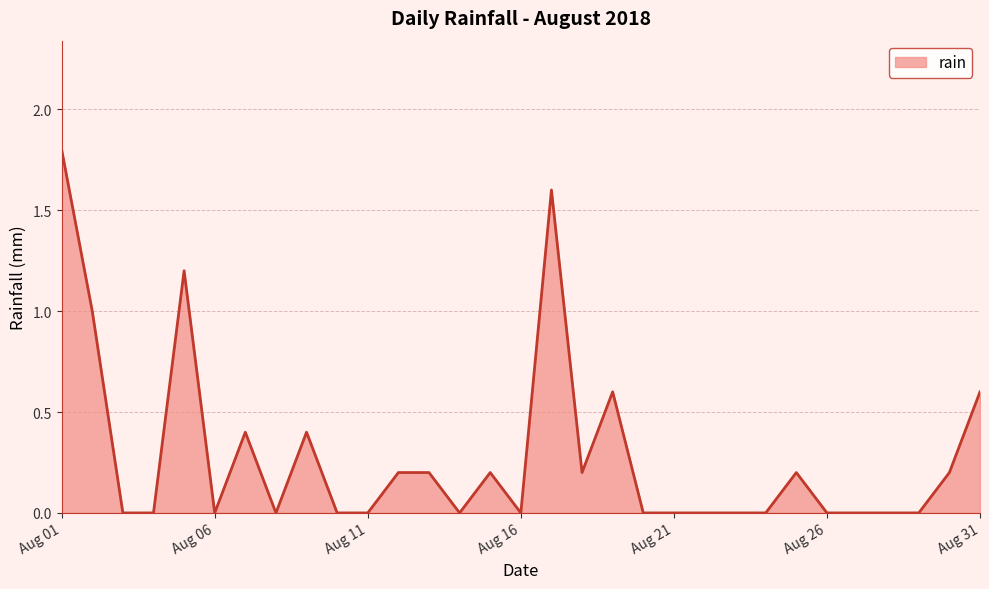

What is the maximum value shown in the chart?

1.8